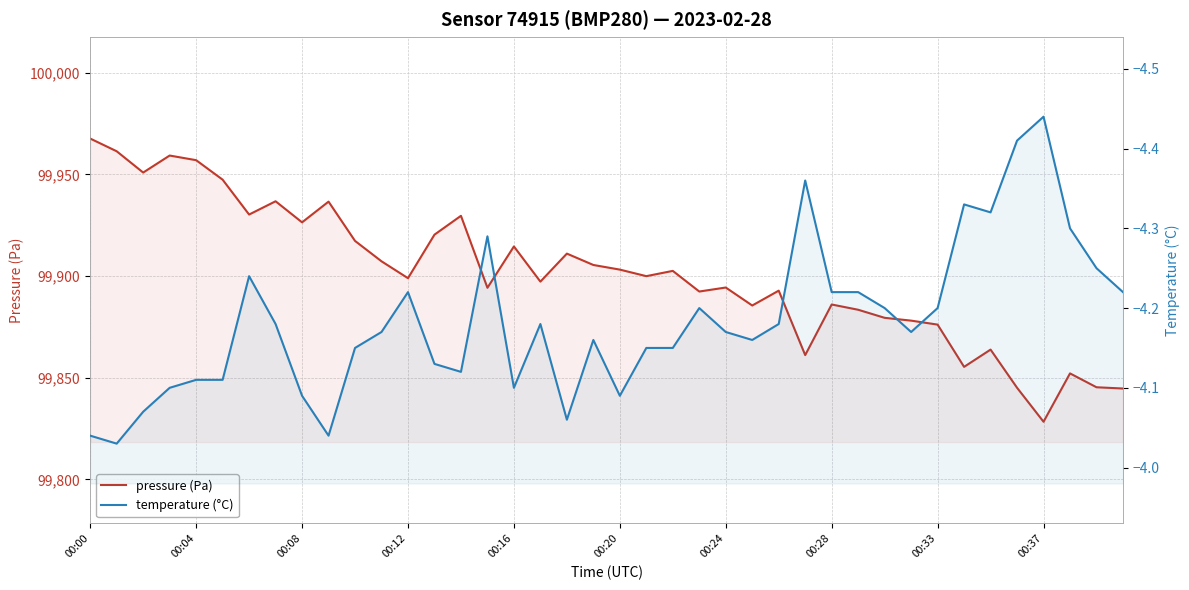

Does the chart display data point markers on the line(s)?

No